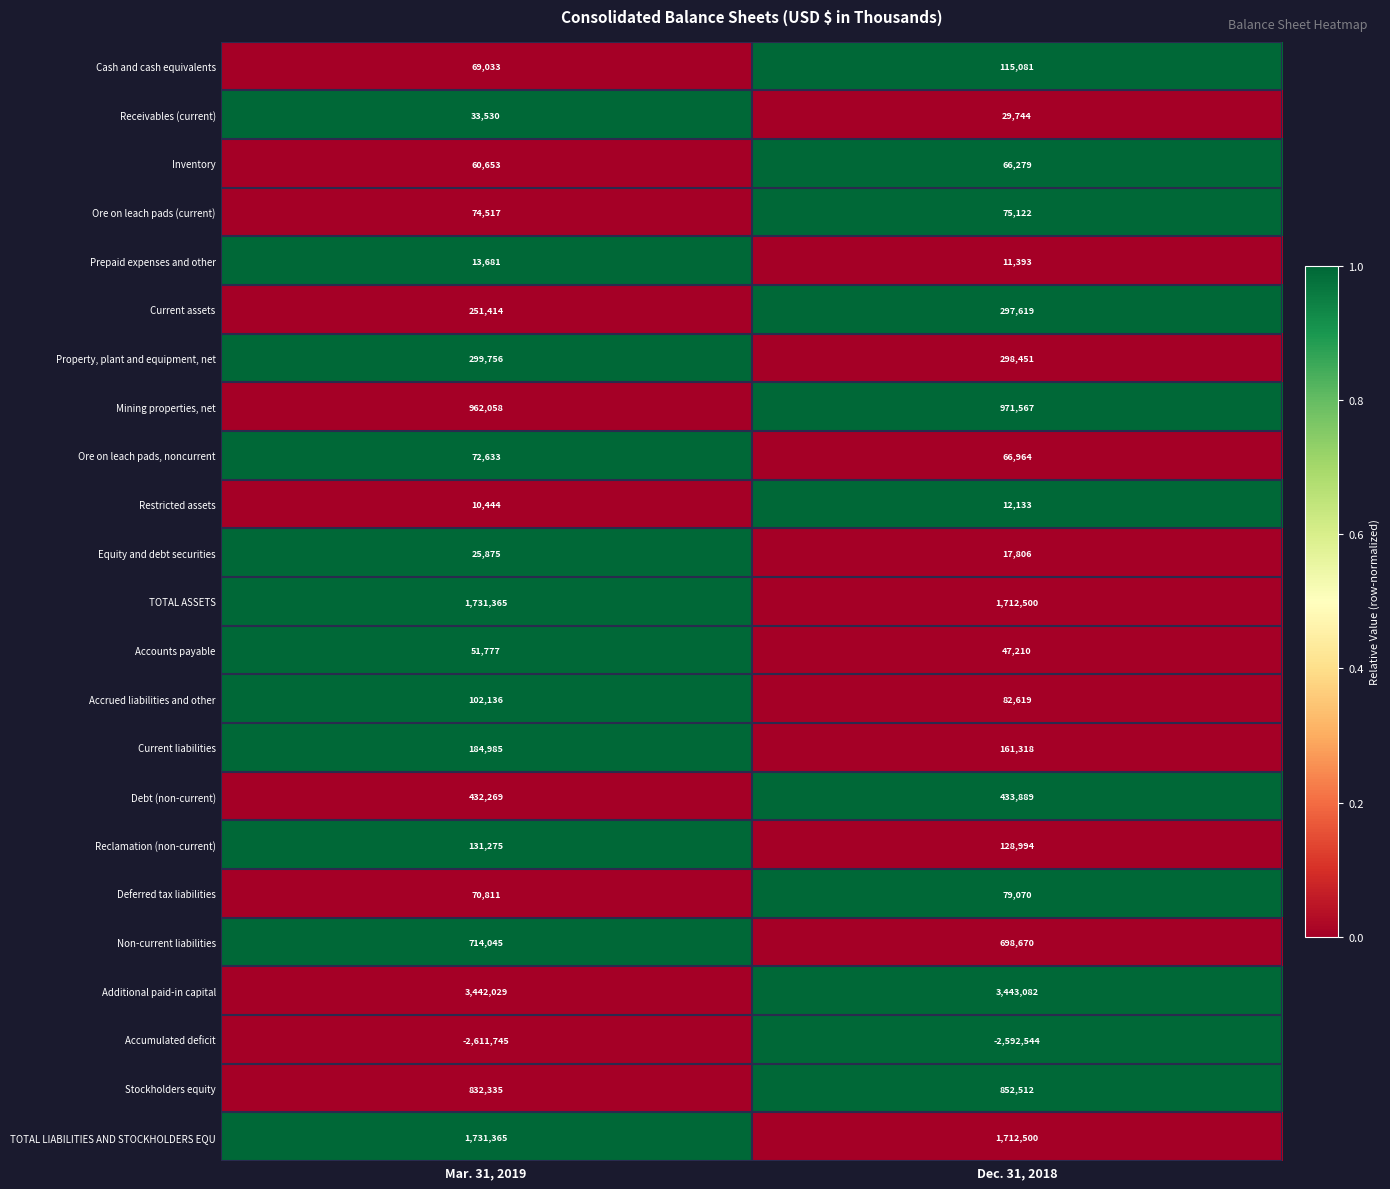

Which series changed the most between Mar. 31, 2019 and Dec. 31, 2018?

Current assets